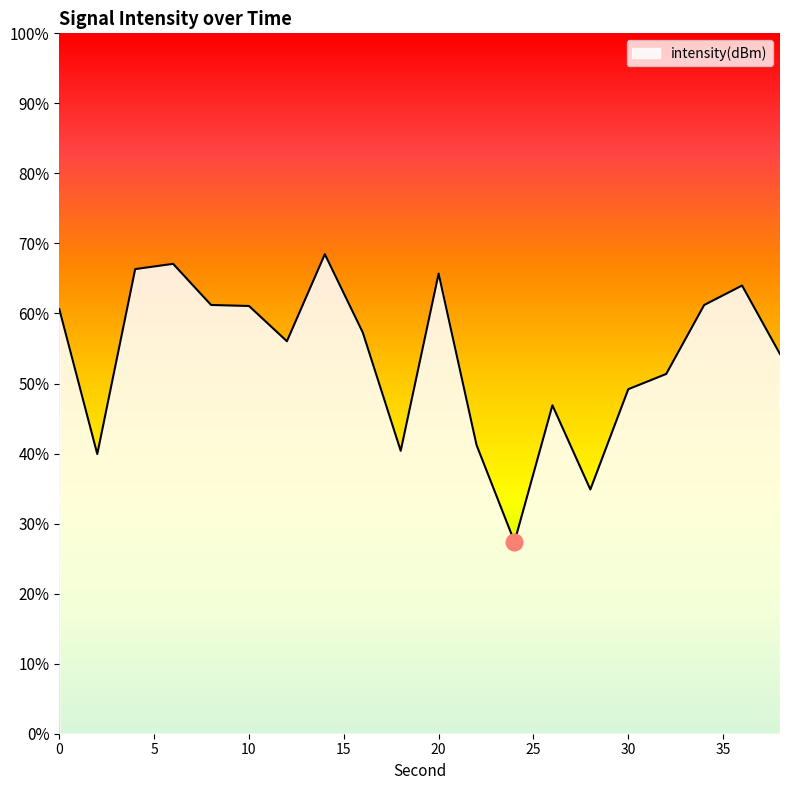

What is the change in value from 0 to 4?

+0.6